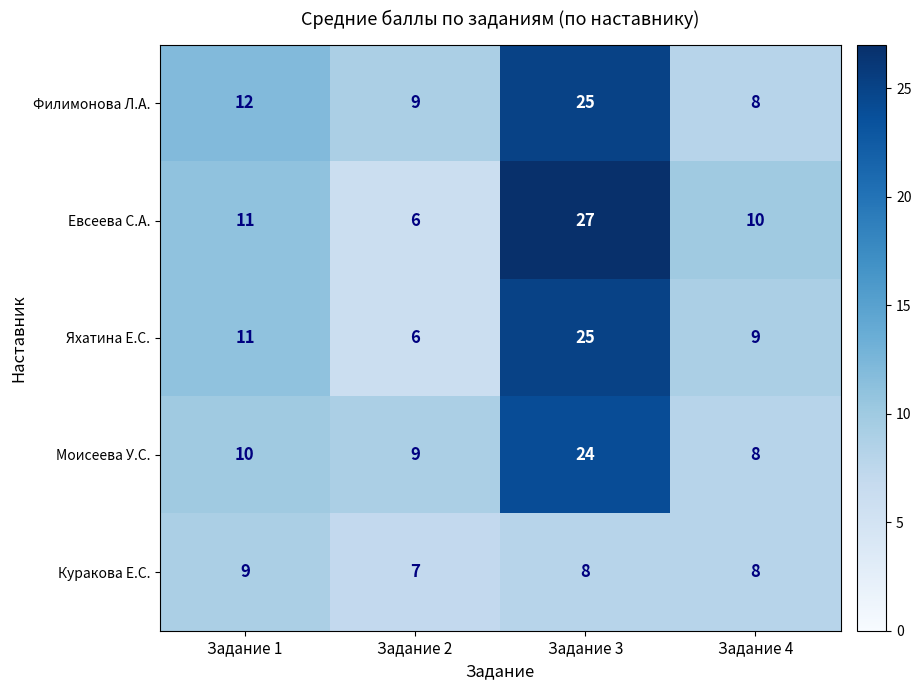

The Моисеева У.С. series shows 14 at Задание 2. True or false?

False